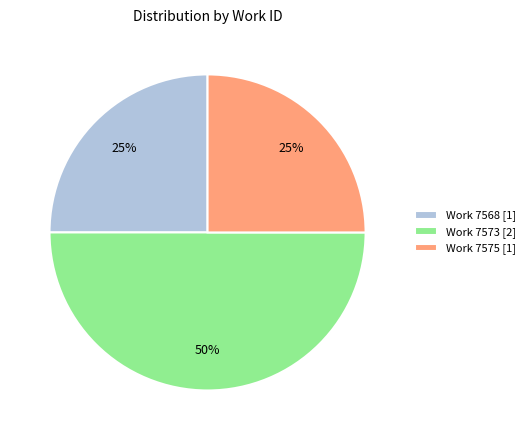

Approximately how many times larger is the value at Work 7568 [1] compared to Work 7573 [2]?

0.5